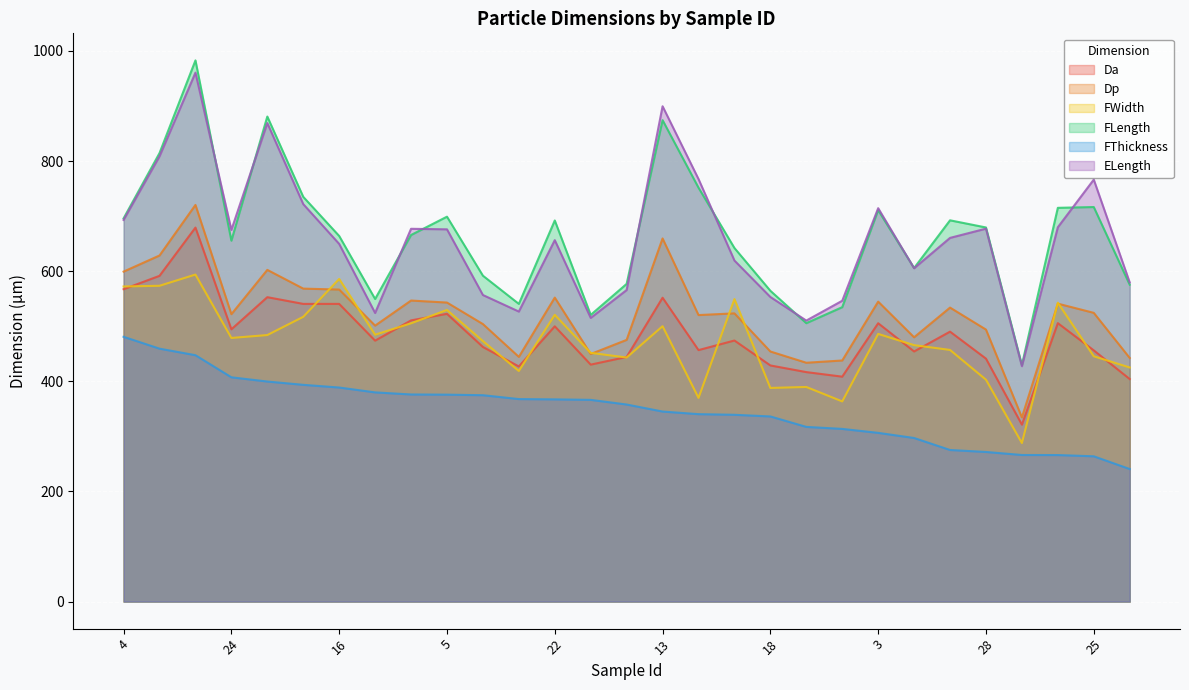

Rank the series by their maximum value, from highest to lowest.

FLength, ELength, Dp, Da, FWidth, FThickness